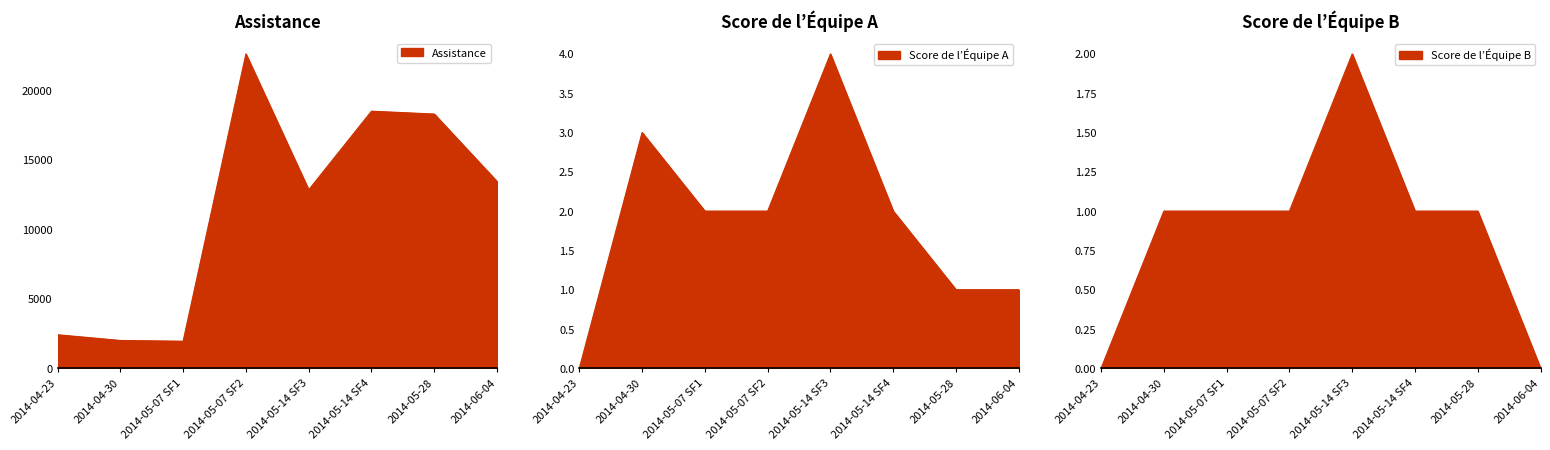

How many data points in Score de l’Équipe A are less than 2?

3